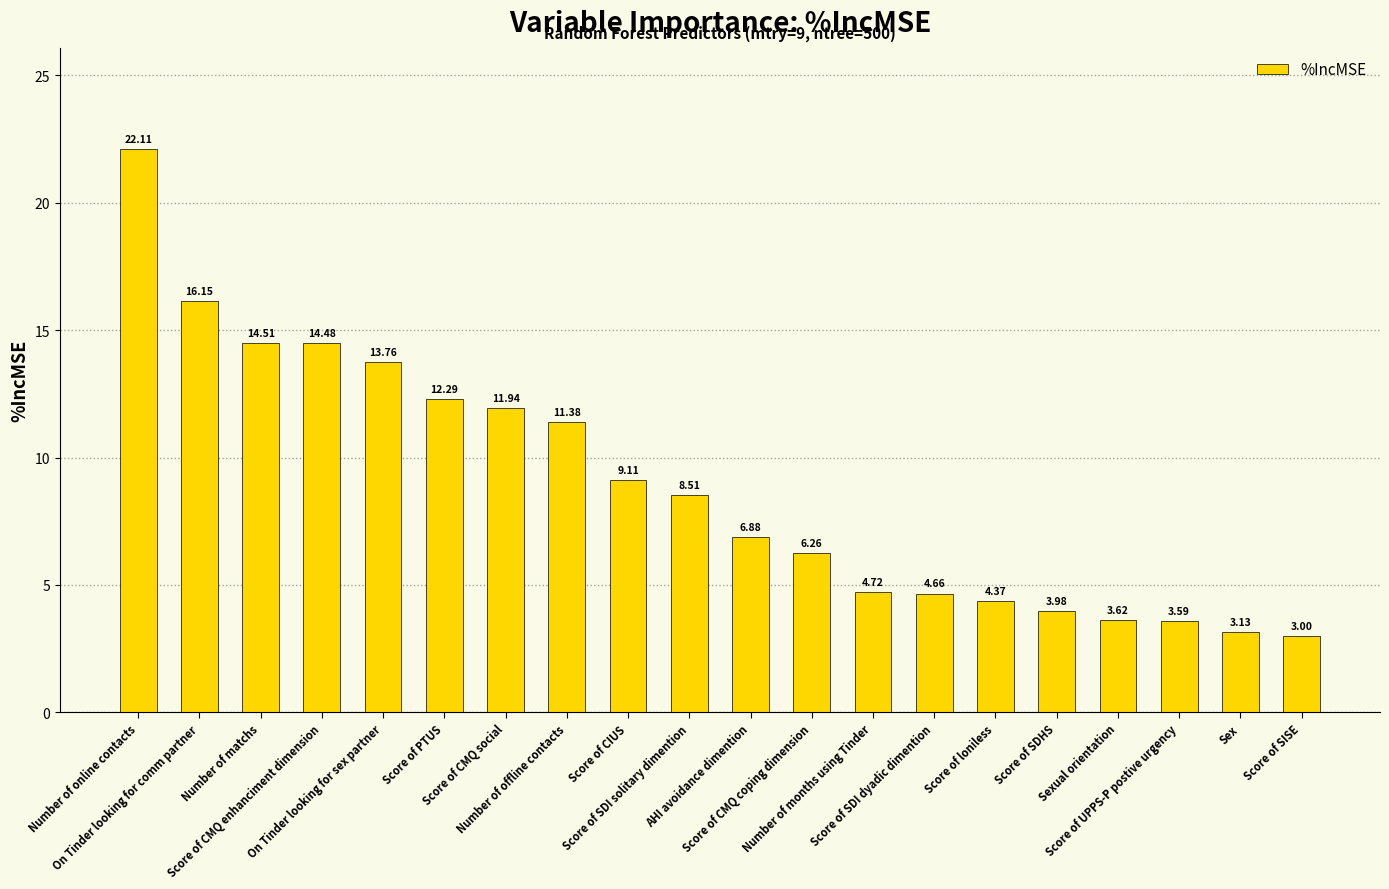

What is the average value?

8.9